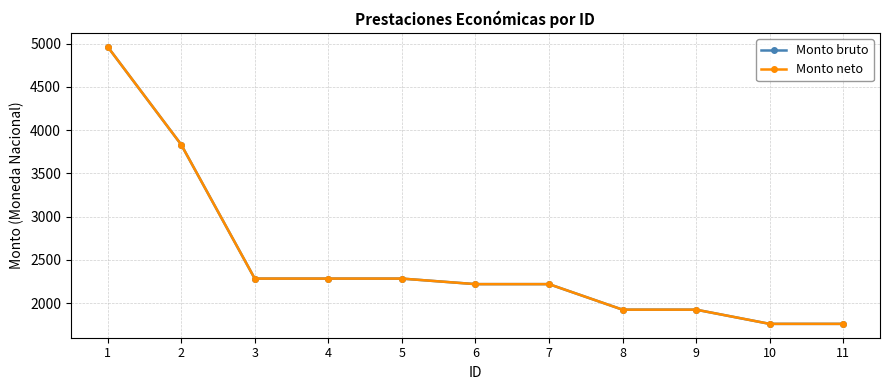

What is the sum of all Monto bruto values?

27470